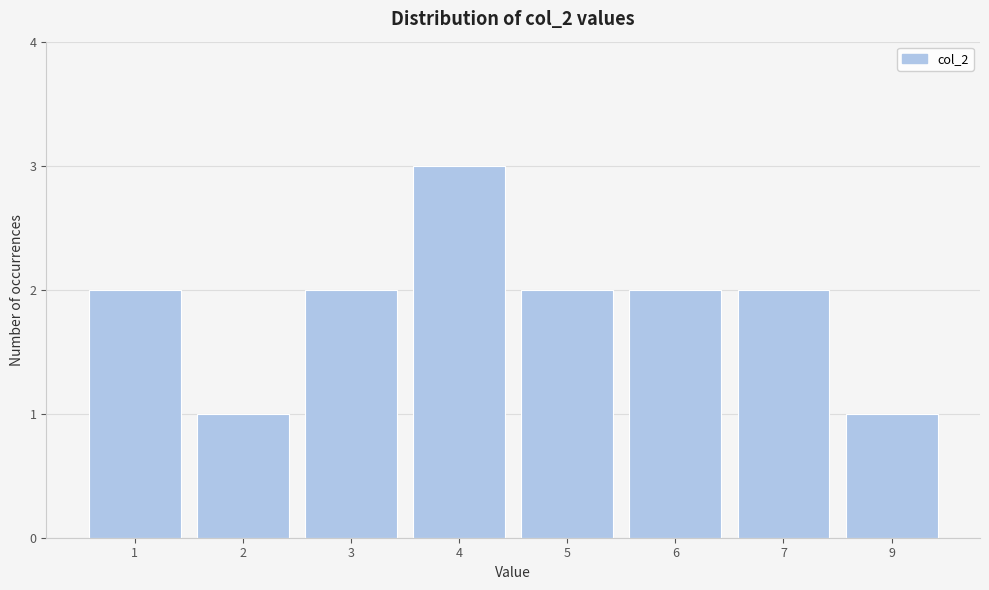

Reading left to right, transcribe all the data shown in this chart.

1=2	2=1	3=2	4=3	5=2	6=2	7=2	9=1